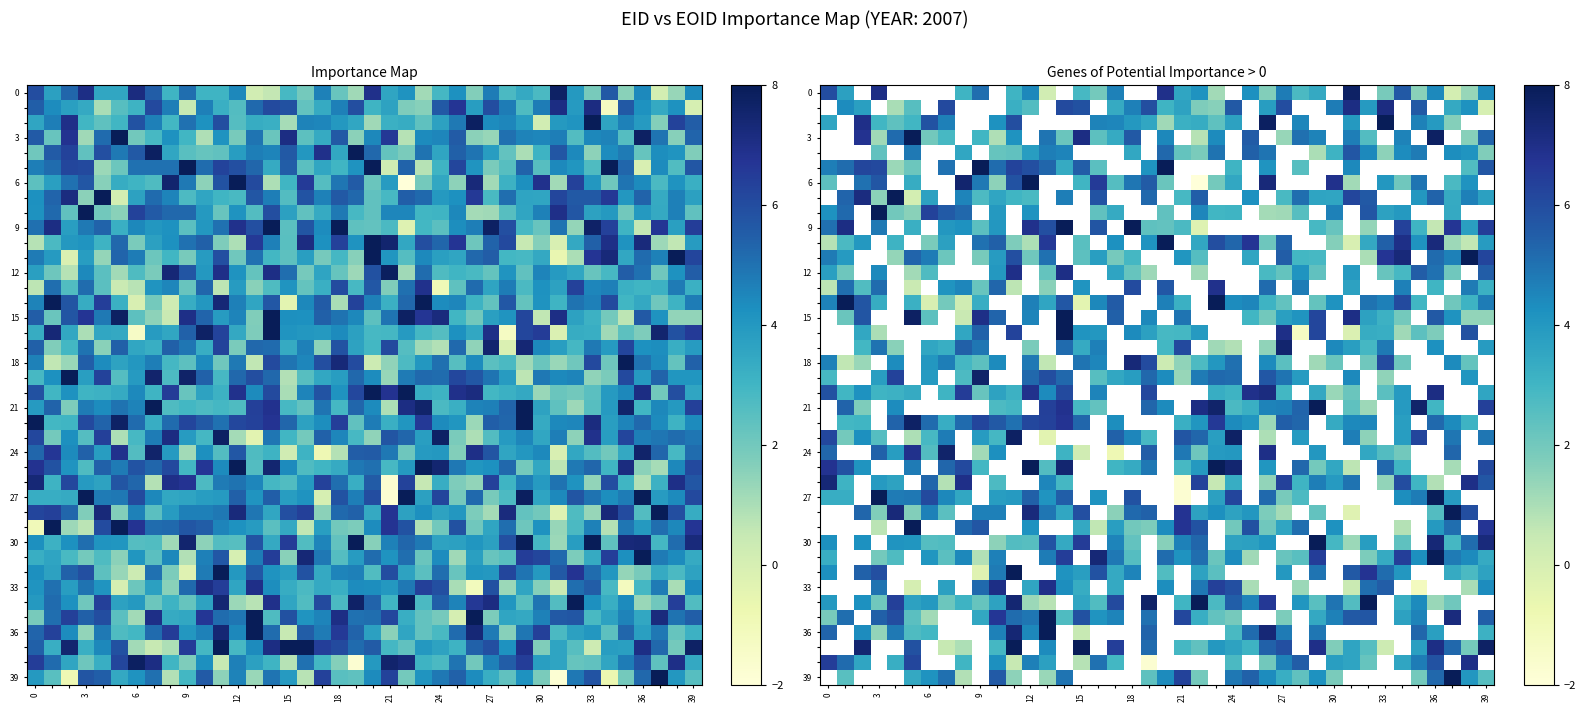

Which series has the widest spread of values?

6